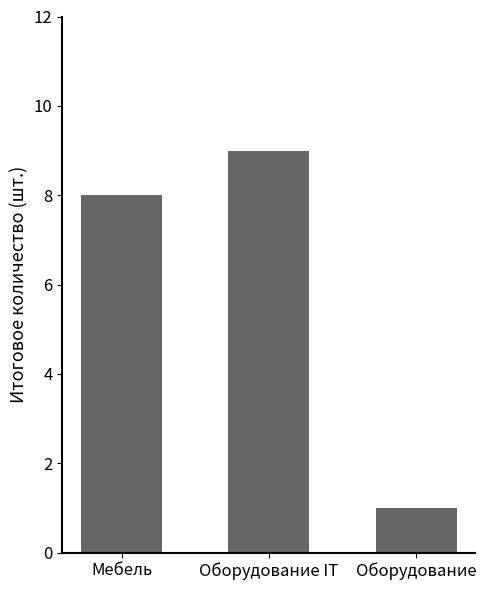

True or false: the data shows 1 at Оборудование.

True